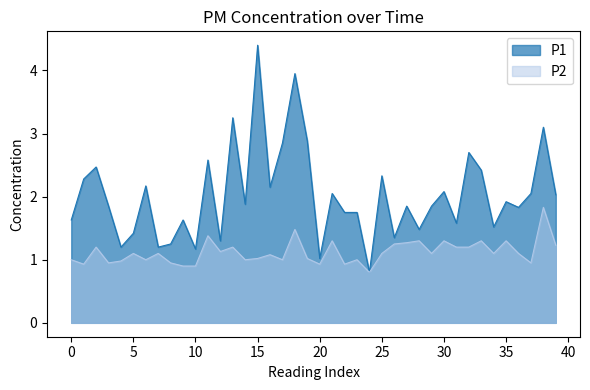

True or false: P1 and P2 cross at least once.

False